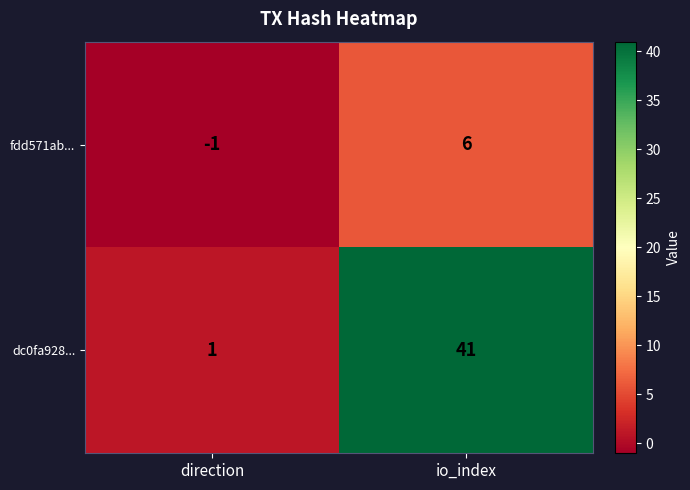

Which series has the widest spread of values?

dc0fa928...